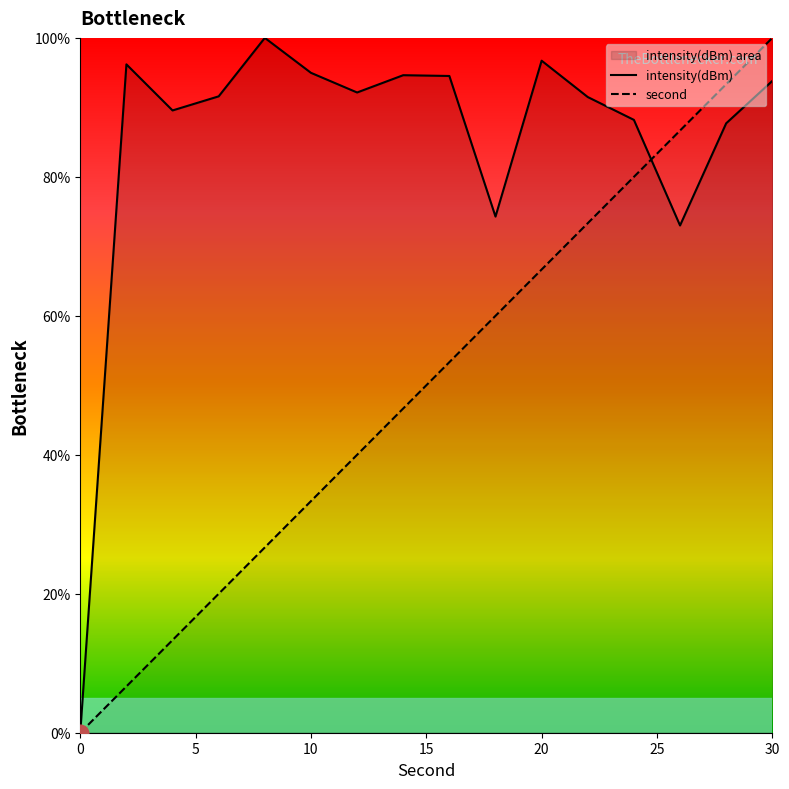

How many values in the intensity(dBm) series exceed 92?

8